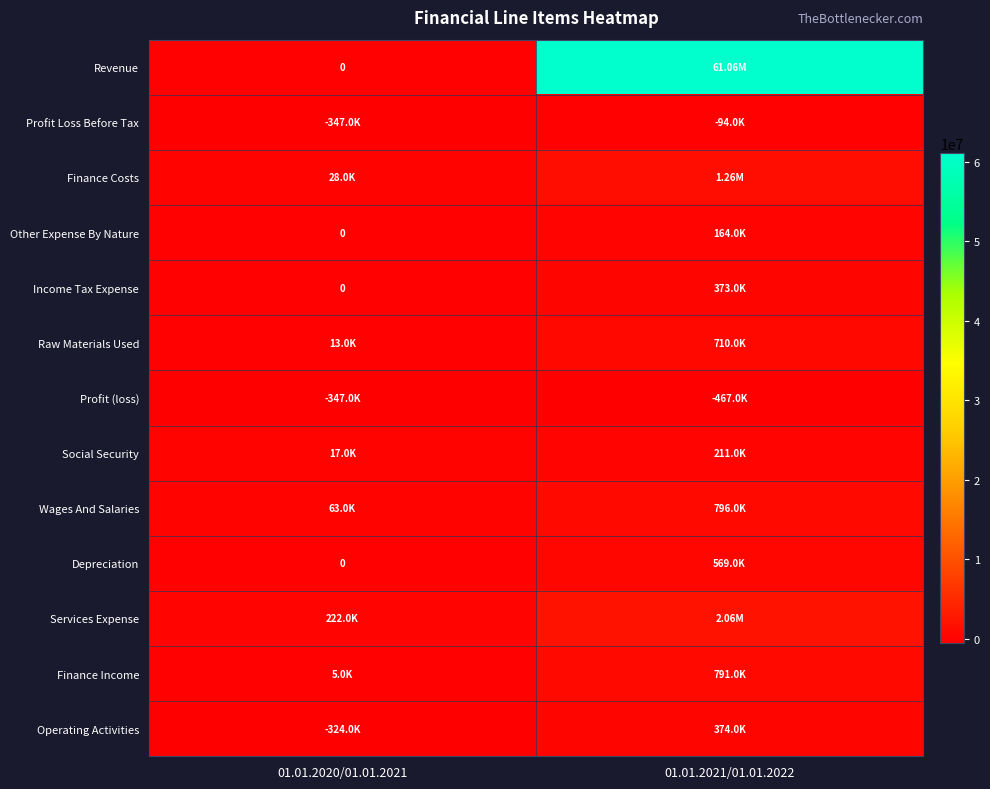

What is the sum of the Operating Activities values at 01.01.2021/01.01.2022 and 01.01.2020/01.01.2021?

50000